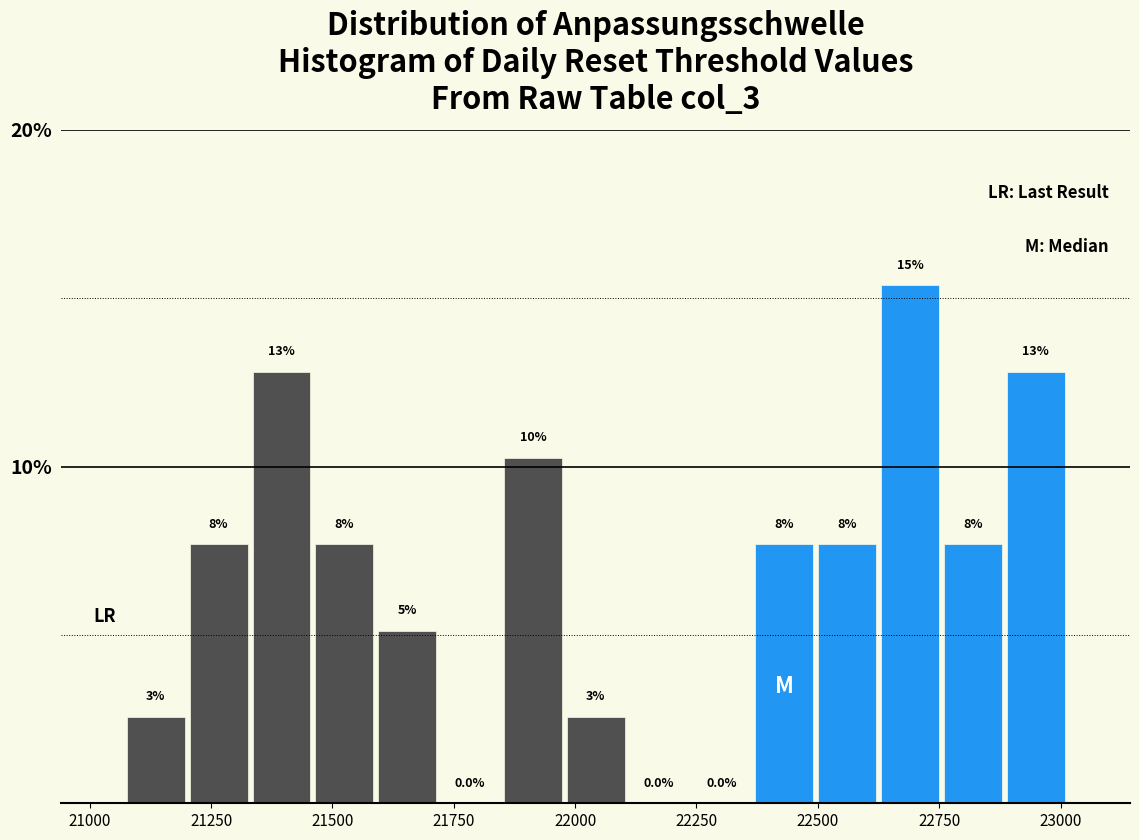

Around what value on the x-axis is the tallest bar? Give the approximate position of its centre, as read against the axis.

22700